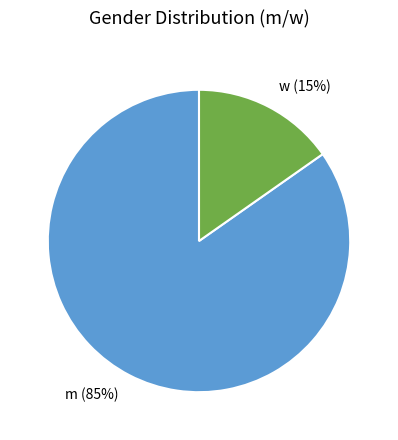

Does any single category account for the majority?

Yes